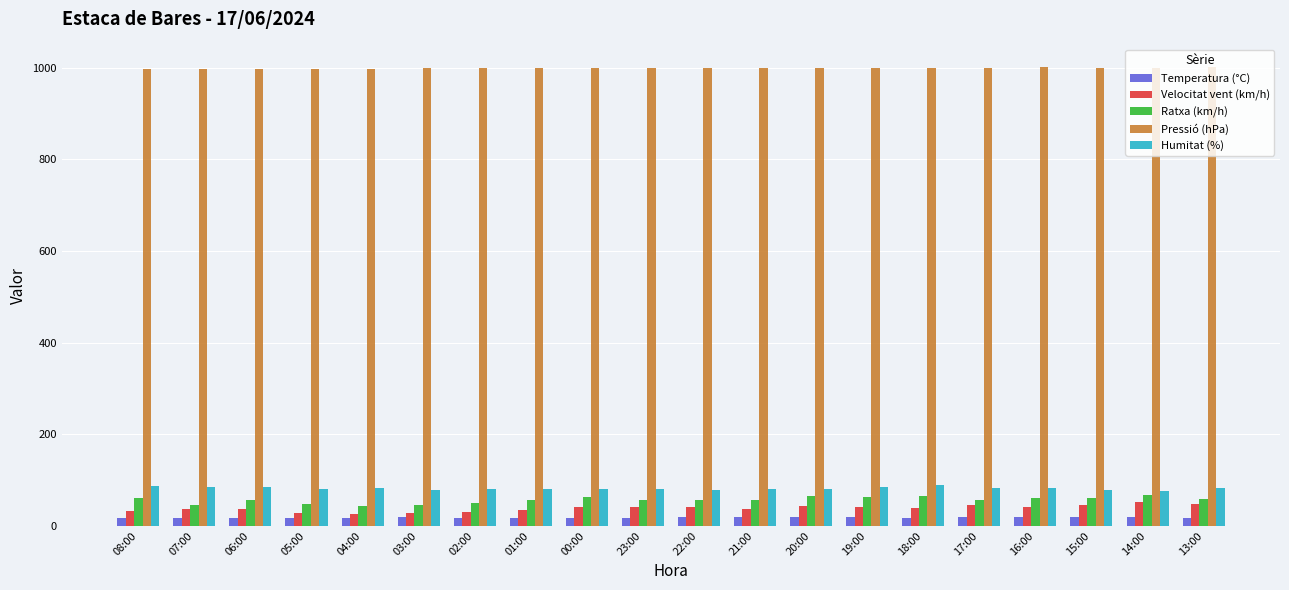

What is the sum of all Ratxa (km/h) values?

1131.0